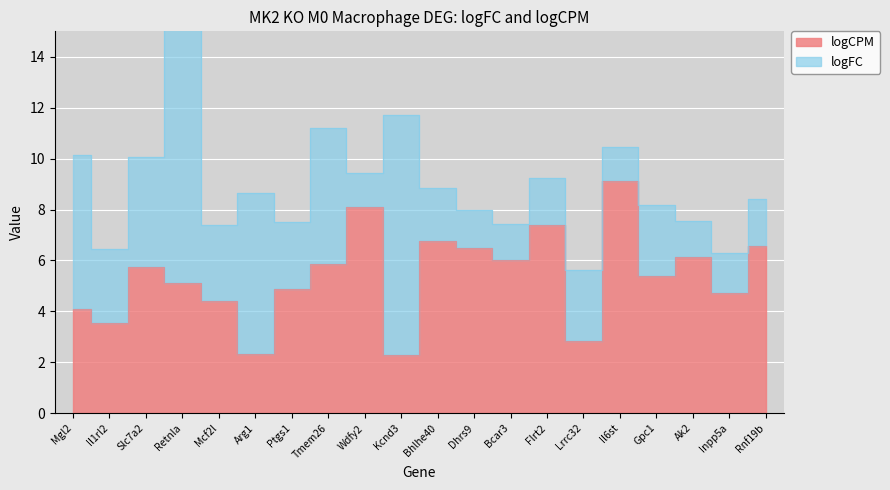

How many categories are shown in the chart?

20